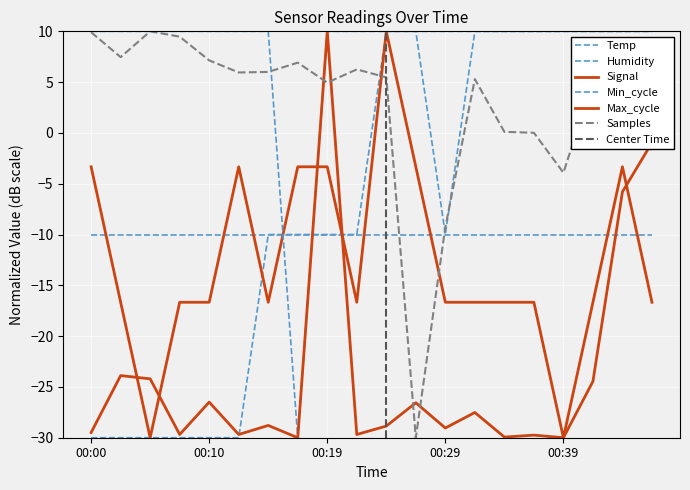

What is the total value across all series at 00:02?

-53.1